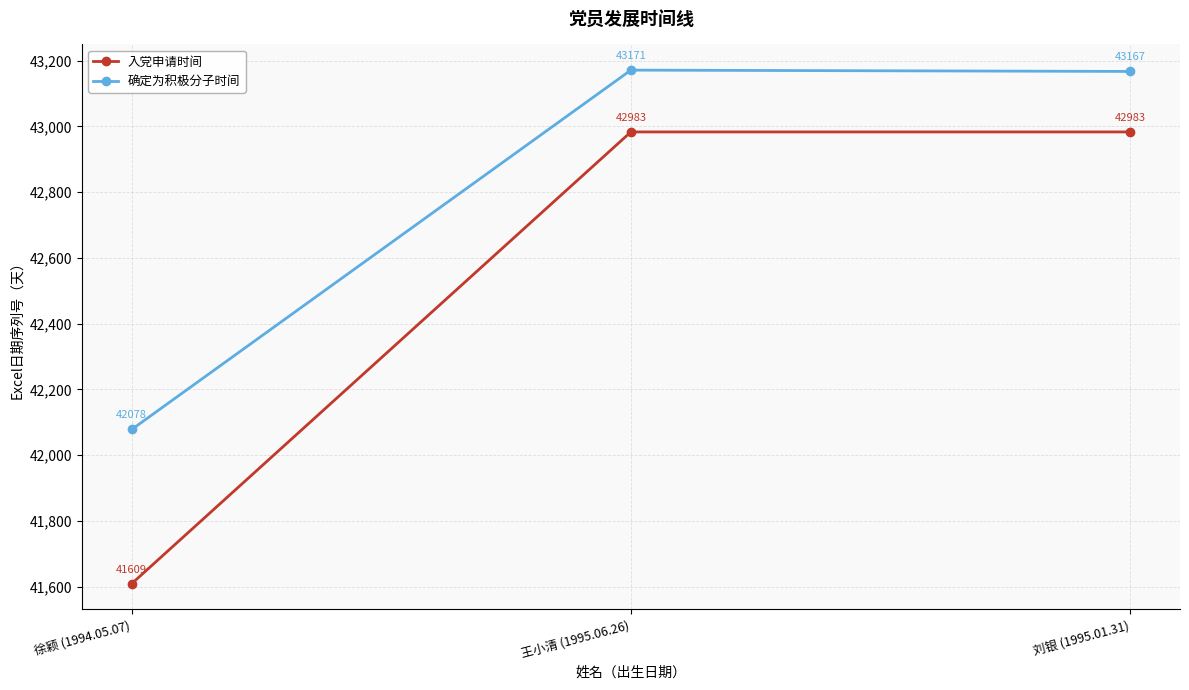

What is the average value of the 确定为积极分子时间 series?

42805